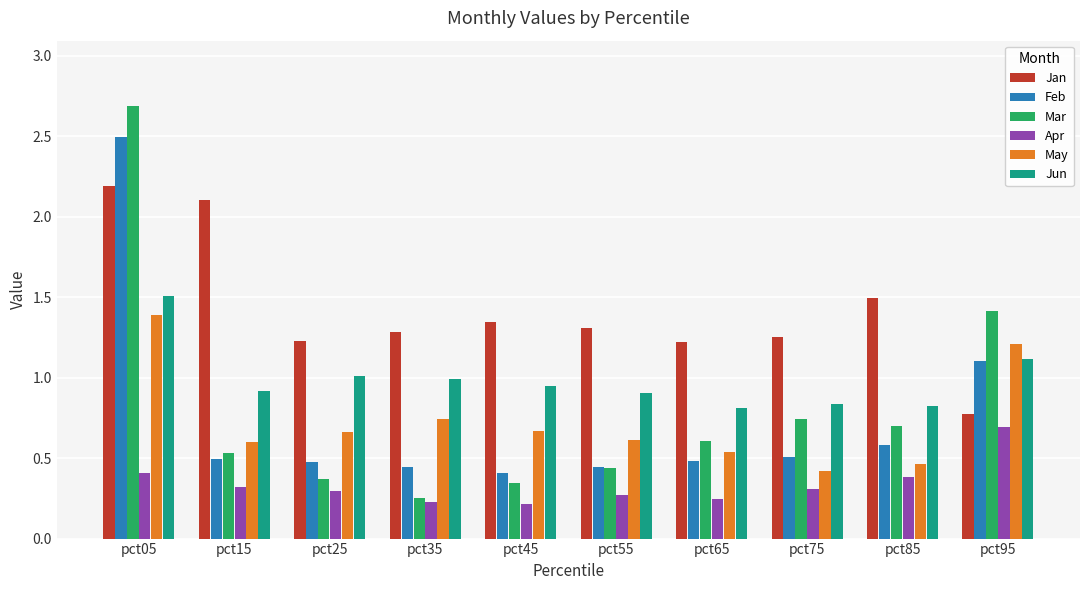

At which category is the sum across all series the highest?

pct05